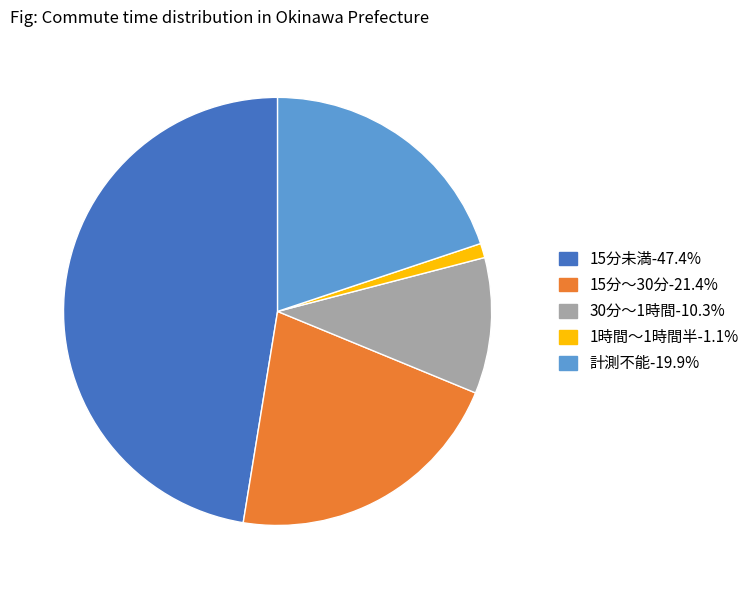

How many segments does this pie chart have?

5